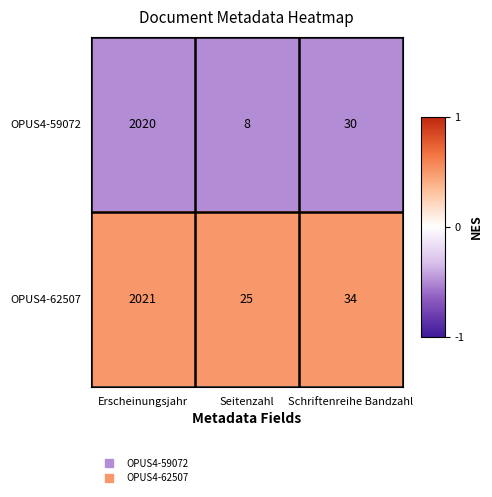

At Seitenzahl, list the series in order from largest to smallest.

OPUS4-62507, OPUS4-59072